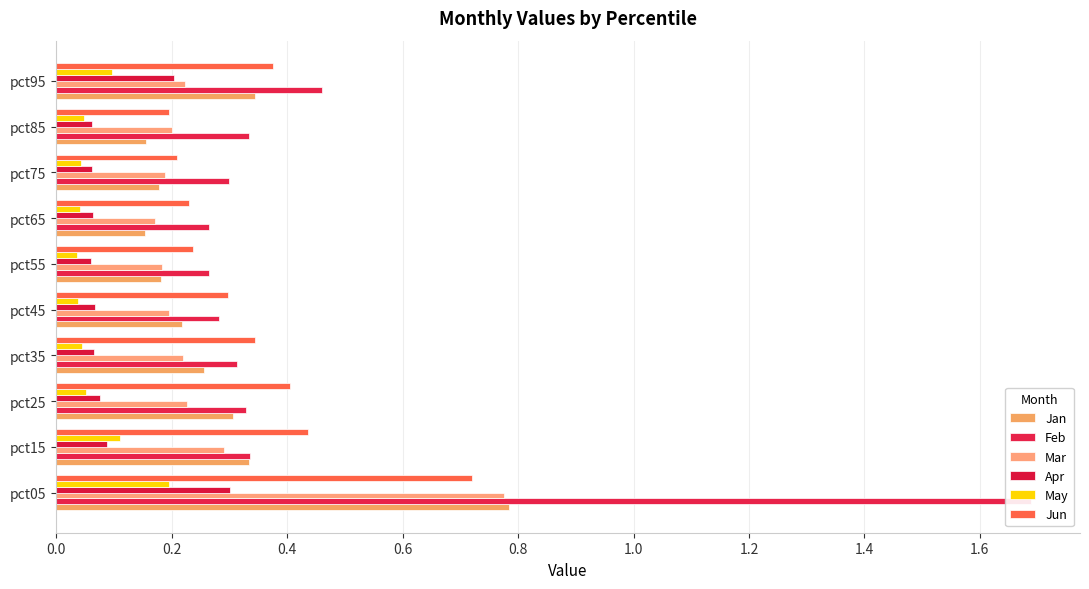

Are the bars horizontal?

Yes